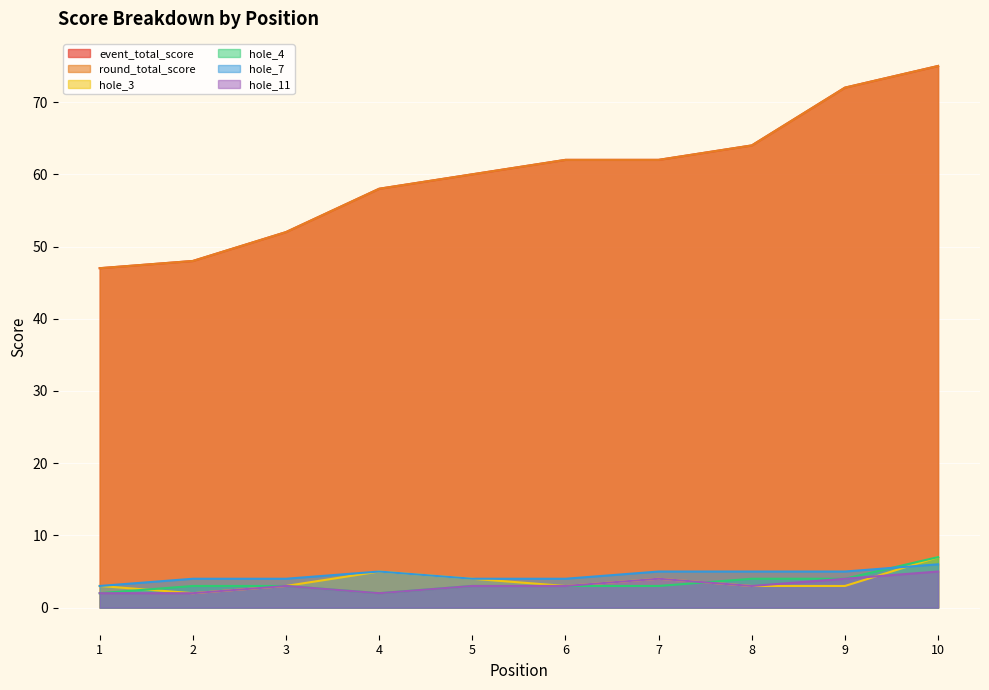

How many lines are shown in the chart?

6